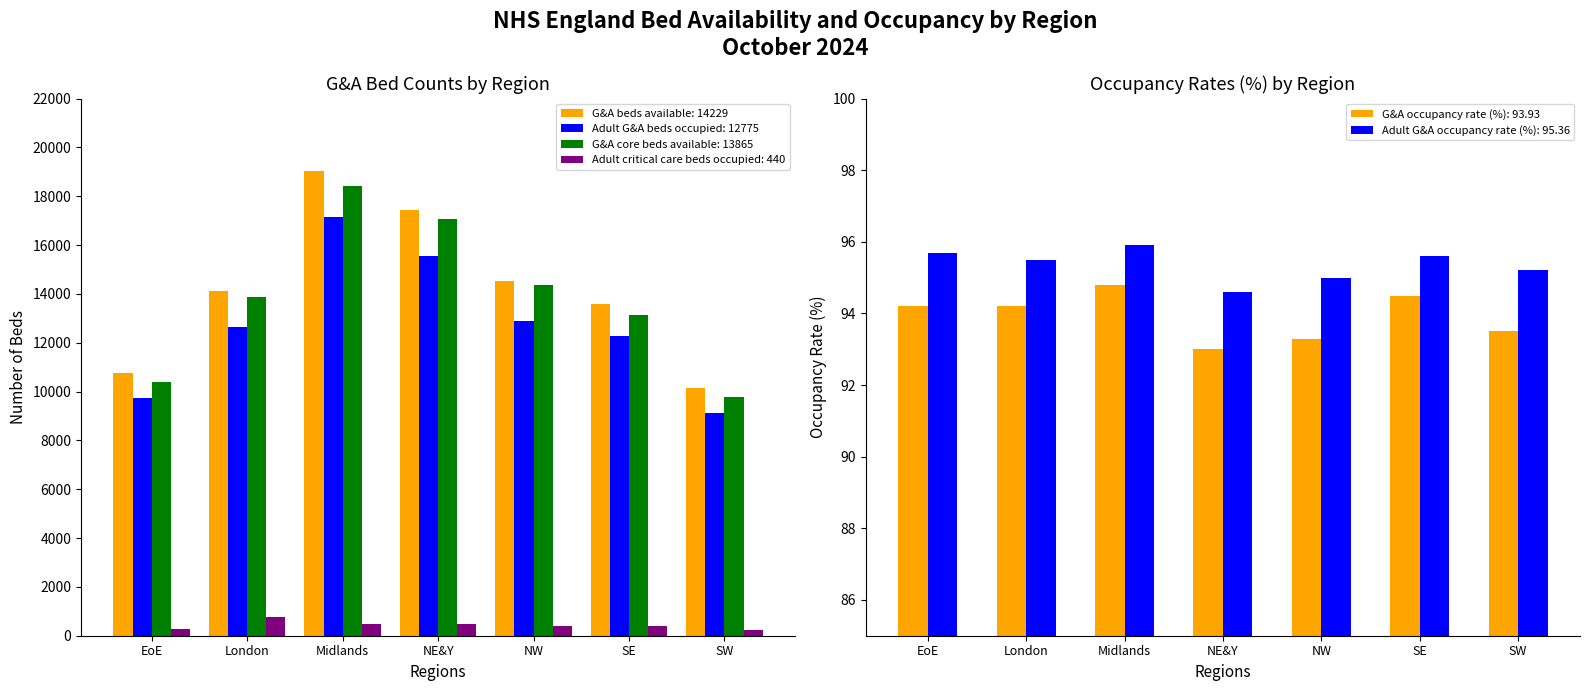

What are all the series names shown in the legend?

G&A beds available, Adult G&A beds occupied, G&A core beds available, G&A occupancy rate (%), Adult G&A occupancy rate (%), Adult critical care beds occupied